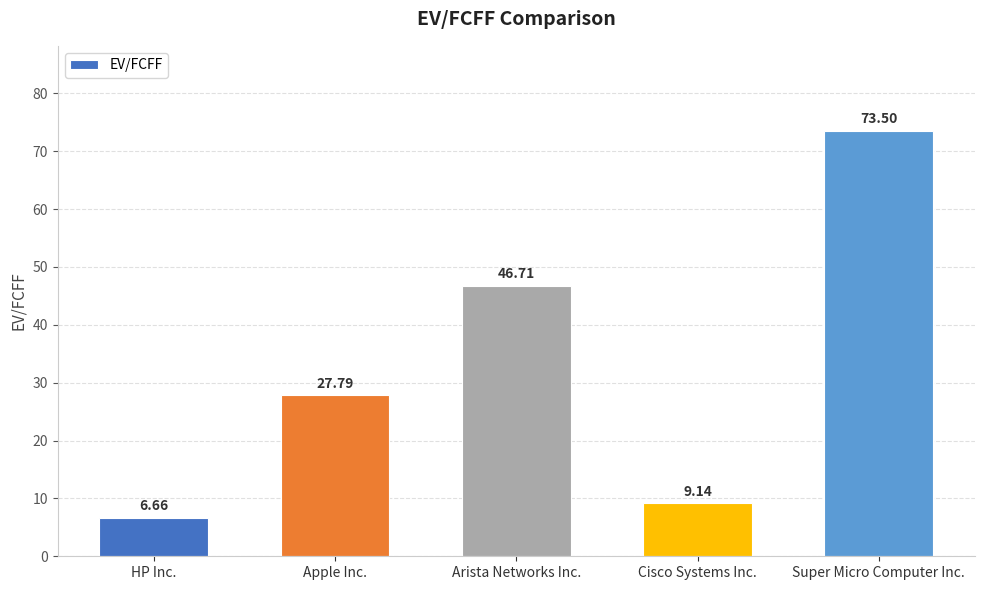

What is the ratio of the value at Apple Inc. to the value at Super Micro Computer Inc.?

0.4